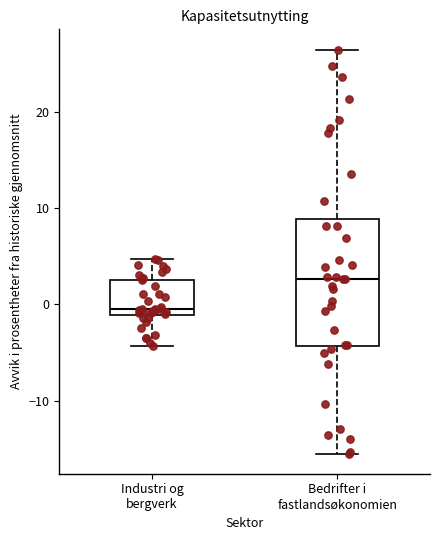

Which box is the tallest, from its lower edge to its upper edge?

Bedrifter i fastlandsøkonomien